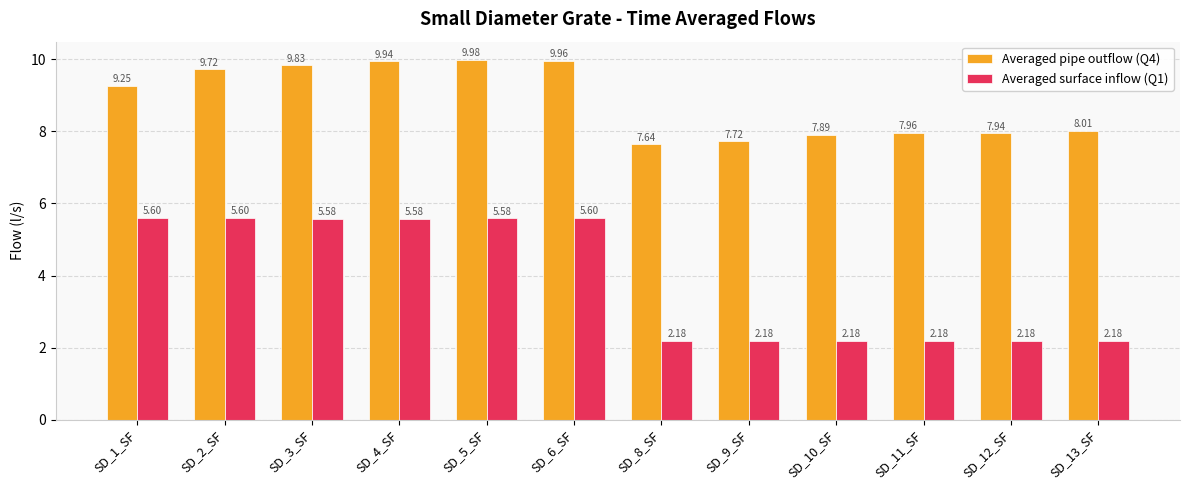

What is the label of the 3rd bar from the left?

SD_3_SF